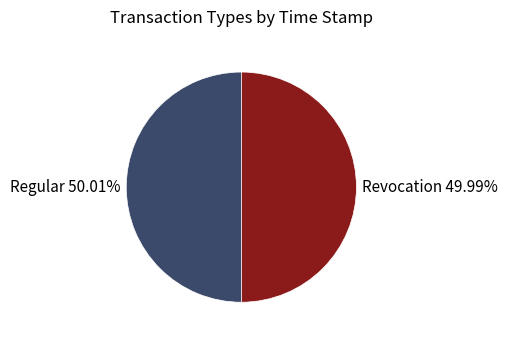

To the nearest percent, what percentage of the pie is Regular?

50%